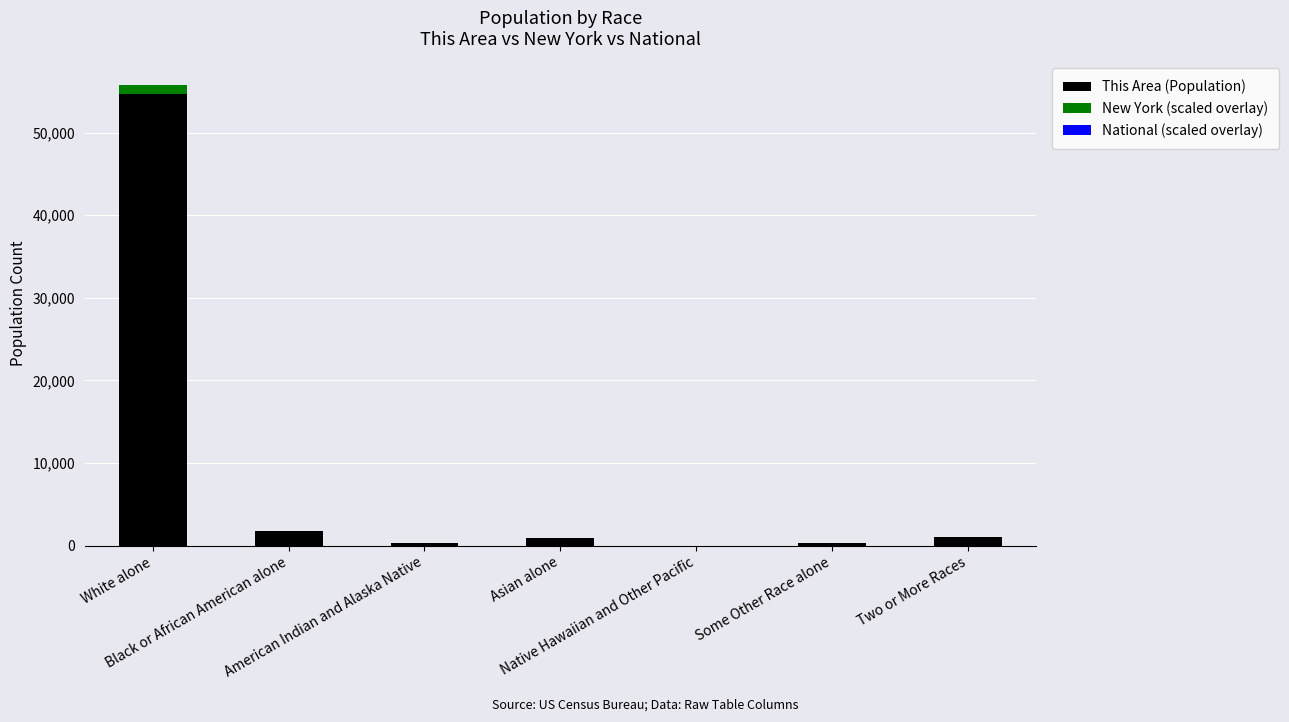

How many data points does each series have?

7